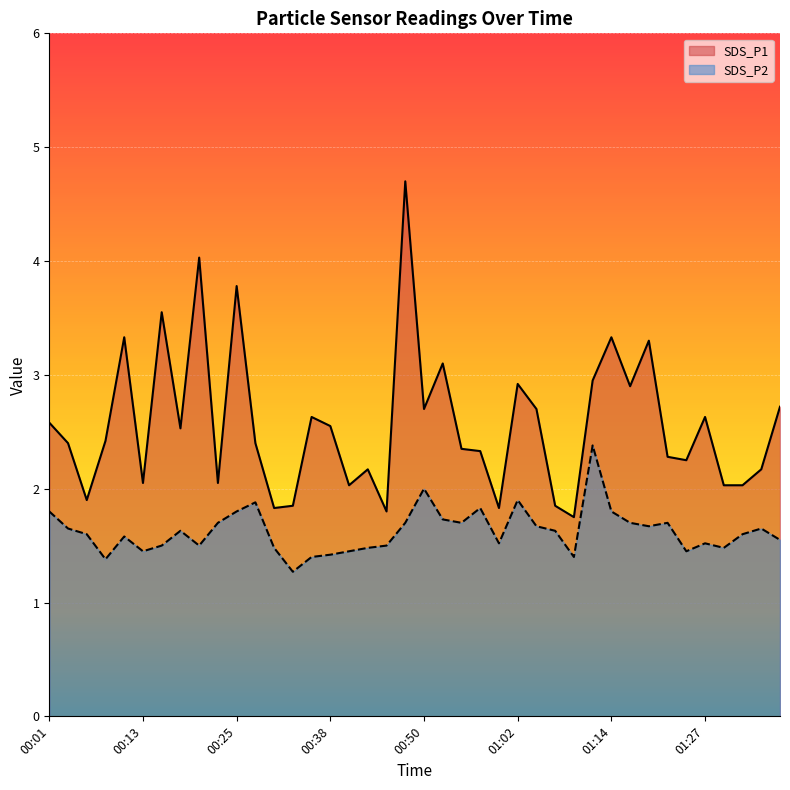

In SDS_P2, how many points are higher than both neighbors (excluding endpoints)?

10